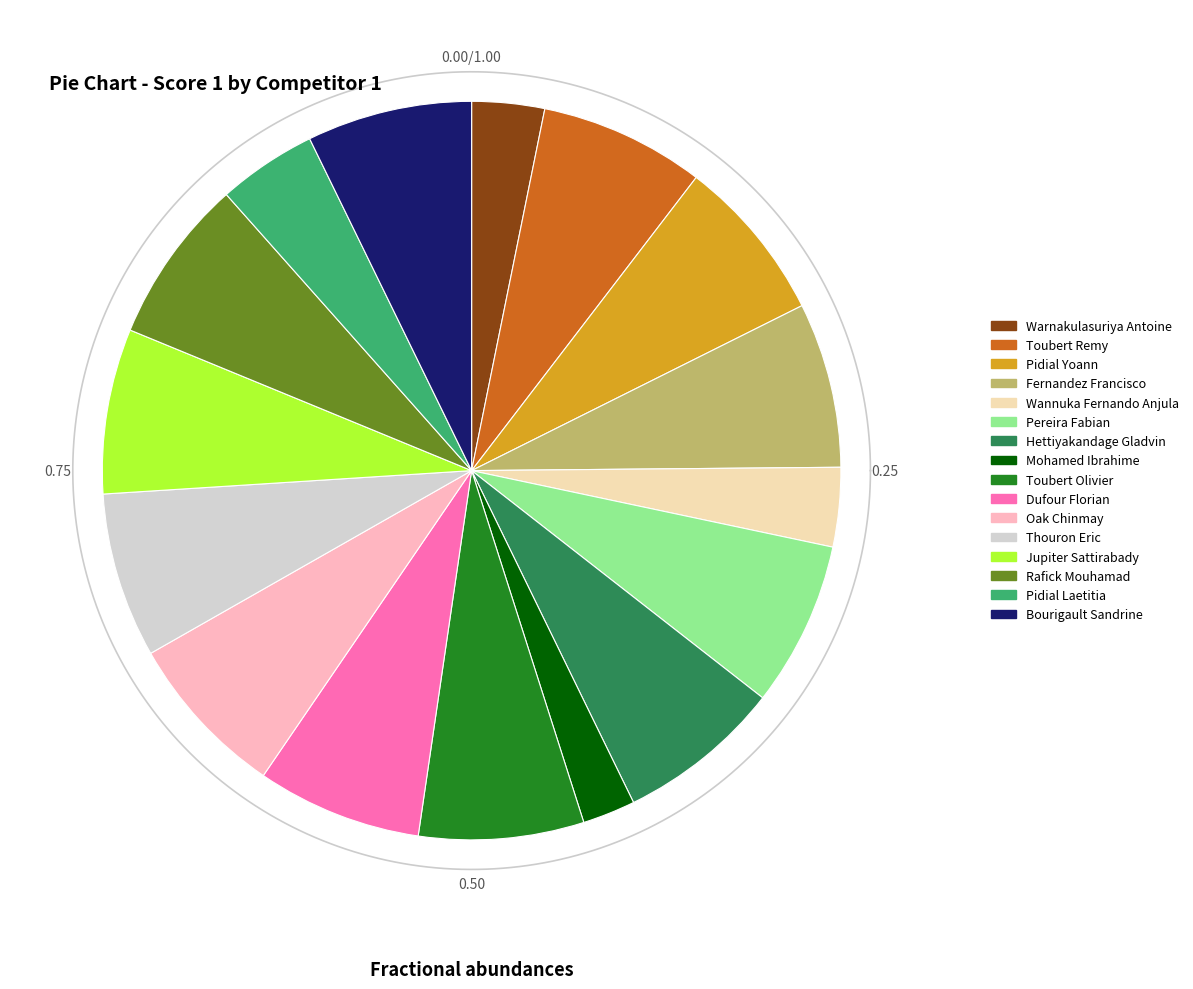

Is Pidial Yoann the majority of the pie?

No